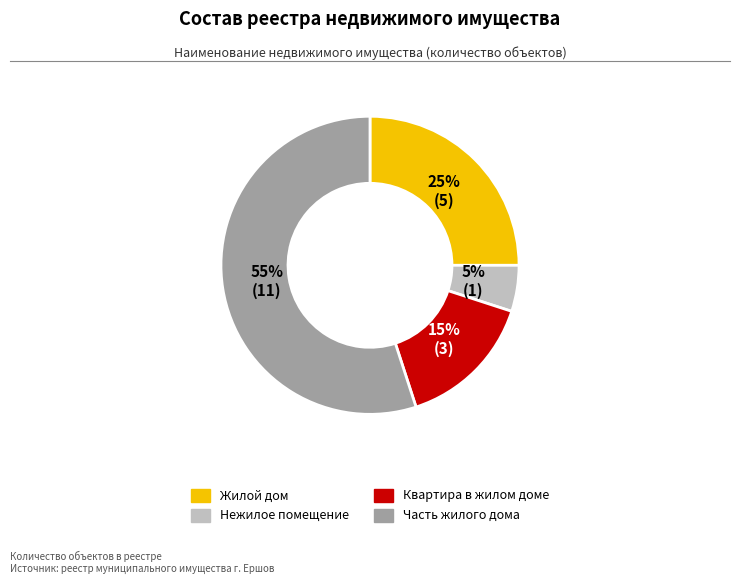

Combined, do Квартира в жилом доме and Часть жилого дома account for over 50%?

Yes